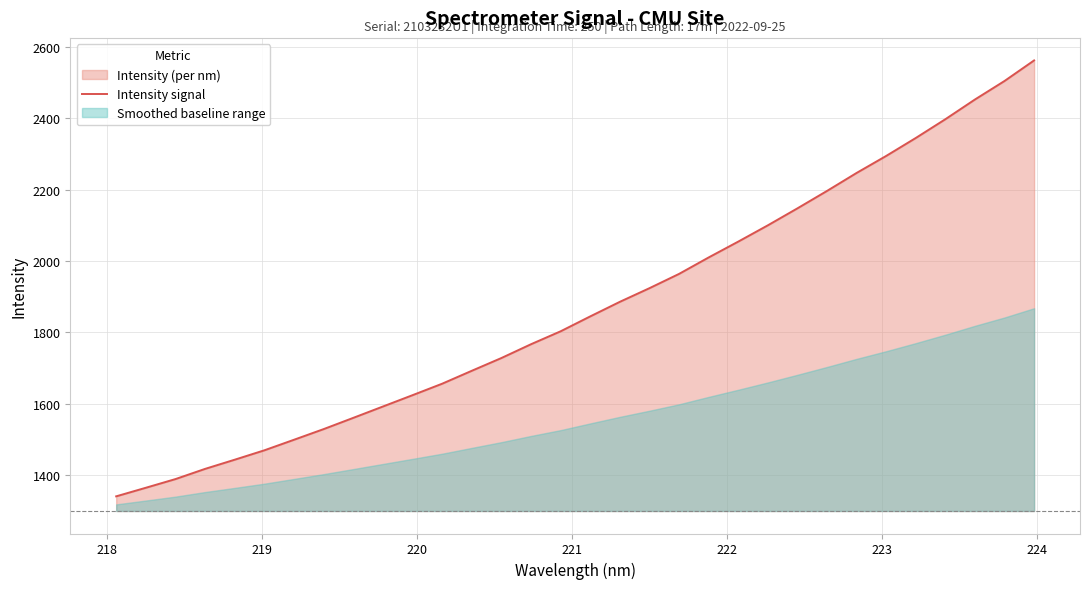

Does the chart have visible grid lines?

Yes